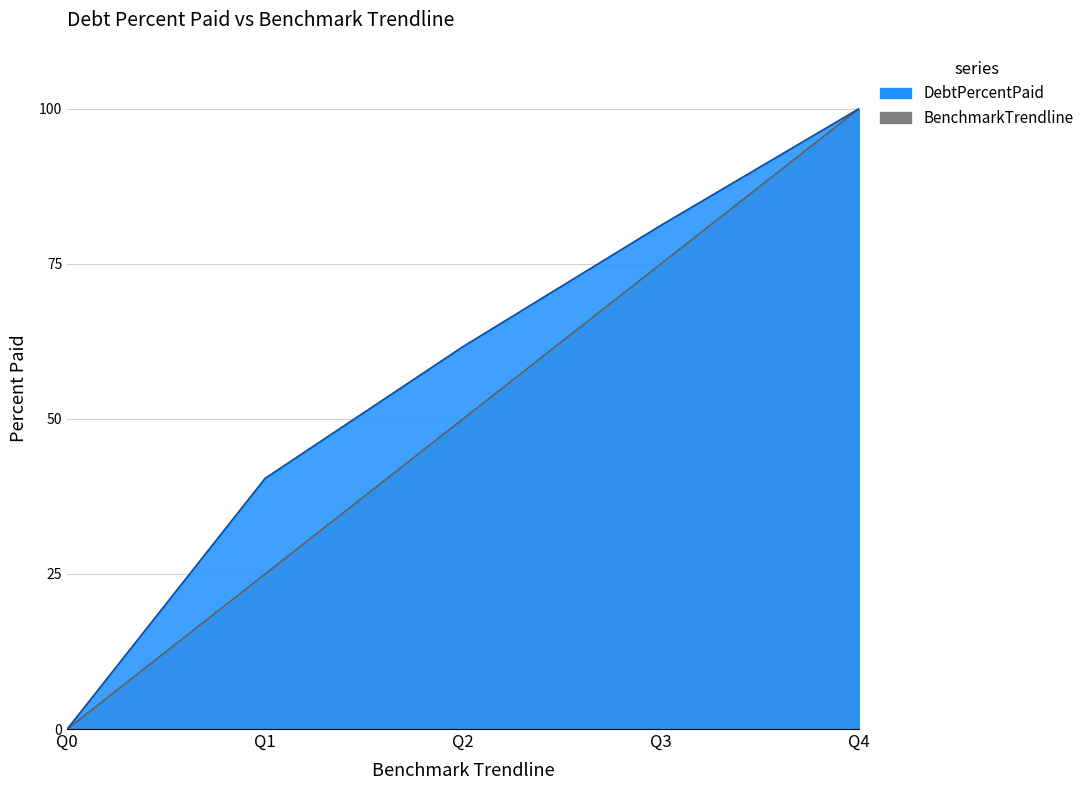

True or false: DebtPercentPaid and BenchmarkTrendline intersect in this chart.

False